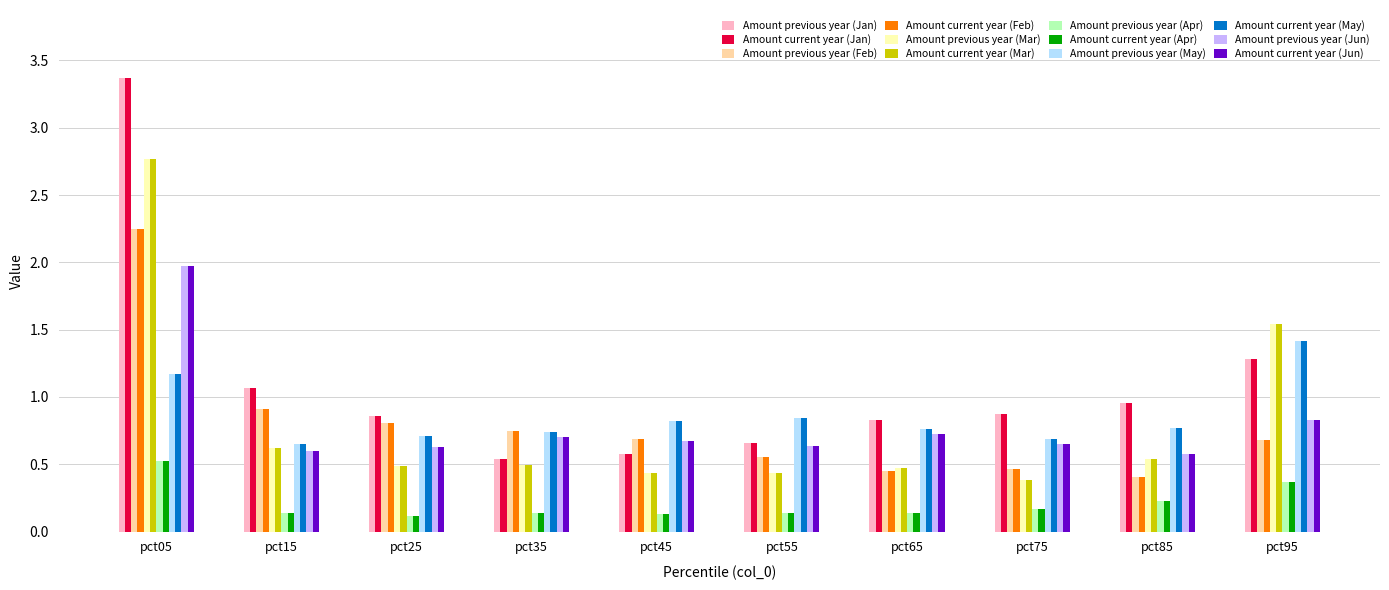

What is the greatest value displayed?

3.4